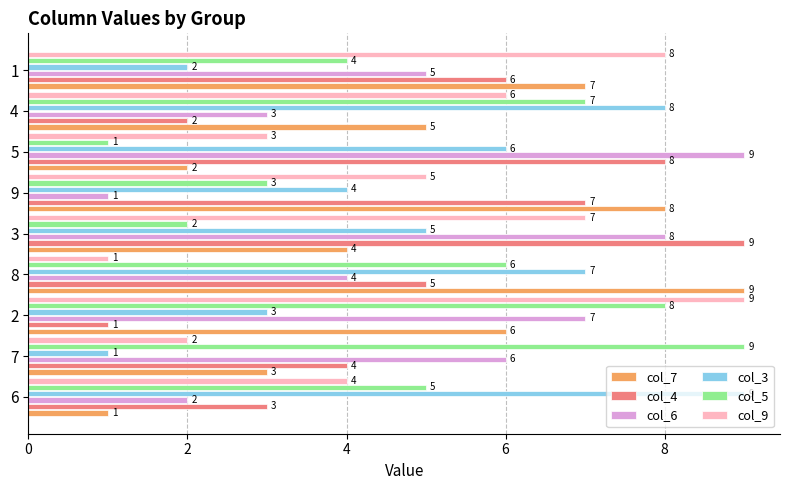

List the labels in order of col_4 value, smallest first.

2, 4, 6, 7, 8, 1, 9, 5, 3